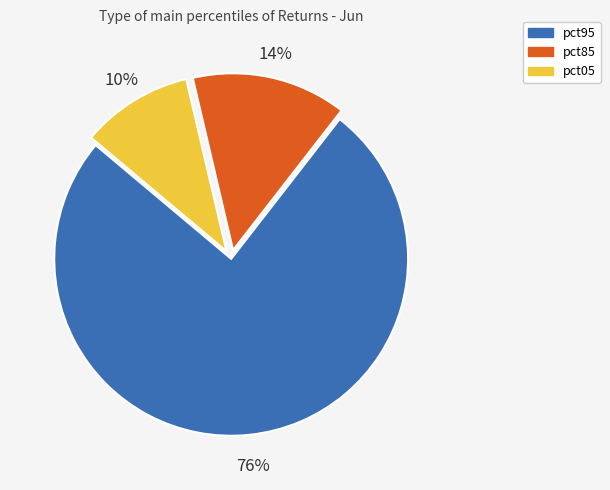

To the nearest percent, what is the average slice percentage?

33%